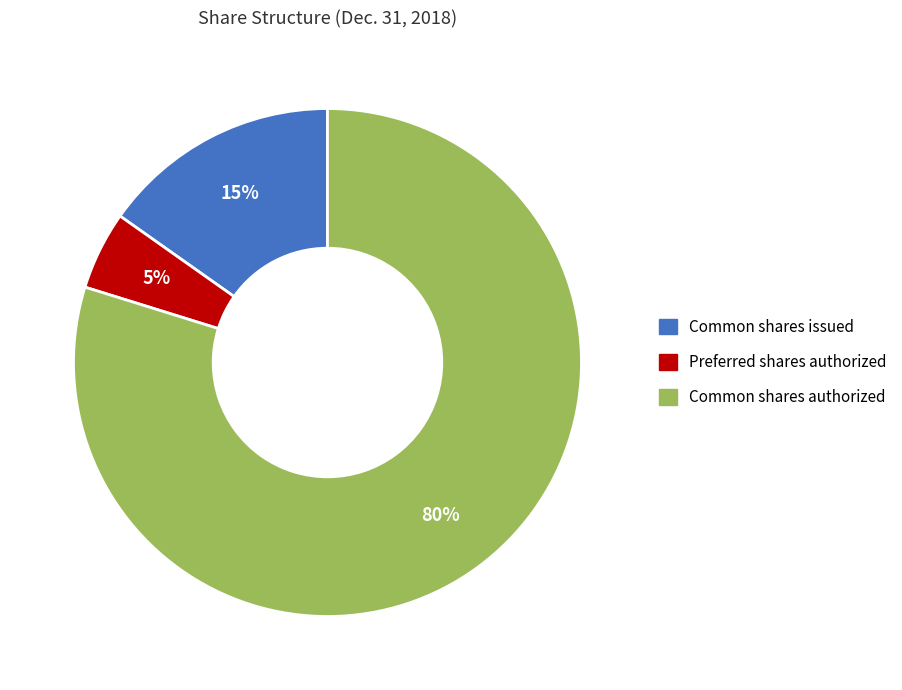

To the nearest percent, what is the difference between the largest and smallest slice percentages?

75%